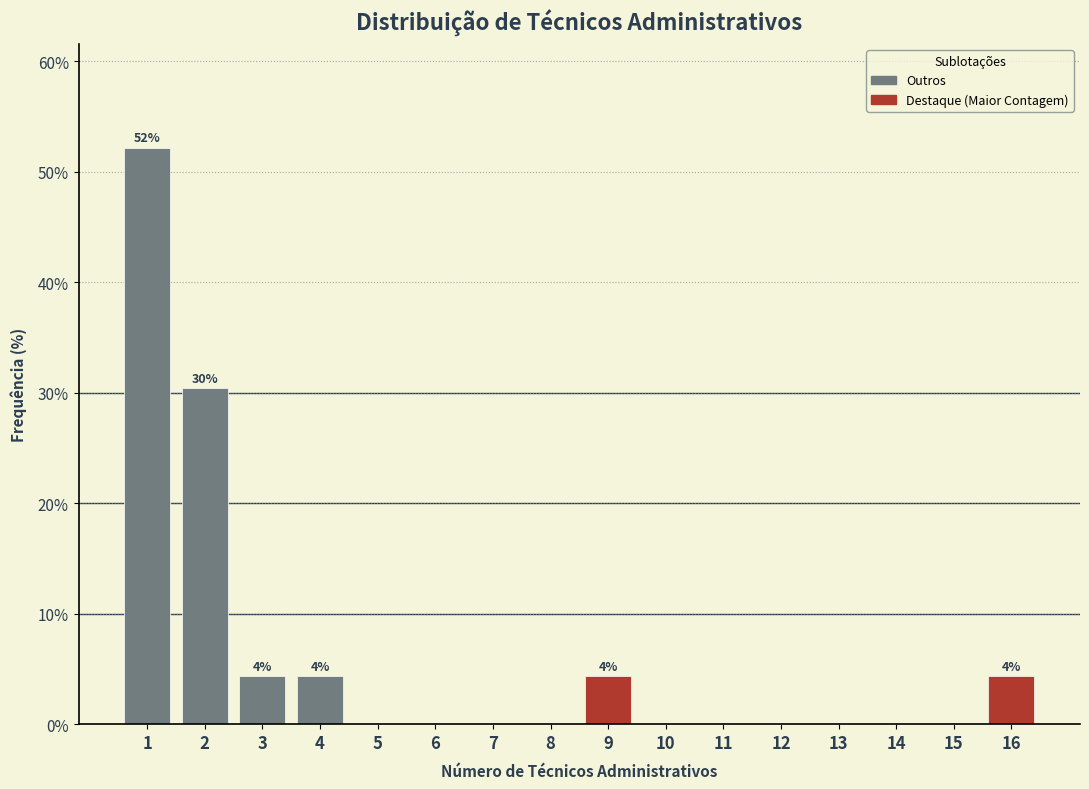

Reading left to right, list all the values displayed in this chart.

1=52.2	2=30.4	3=4.3	4=4.3	5=0.0	6=0.0	7=0.0	8=0.0	9=4.3	10=0.0	11=0.0	12=0.0	13=0.0	14=0.0	15=0.0	16=4.3